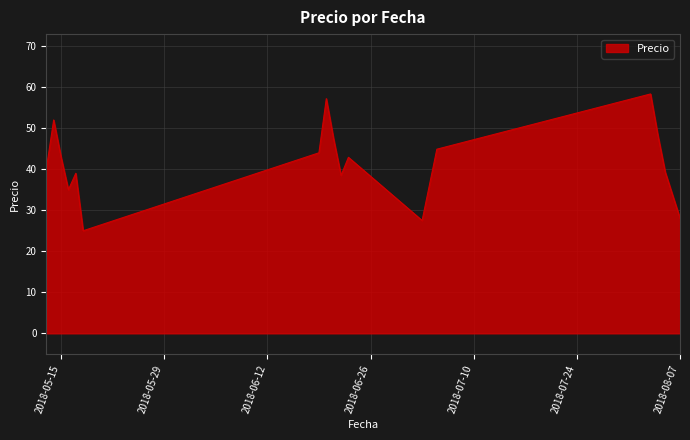

What is the smallest value displayed?

25.0